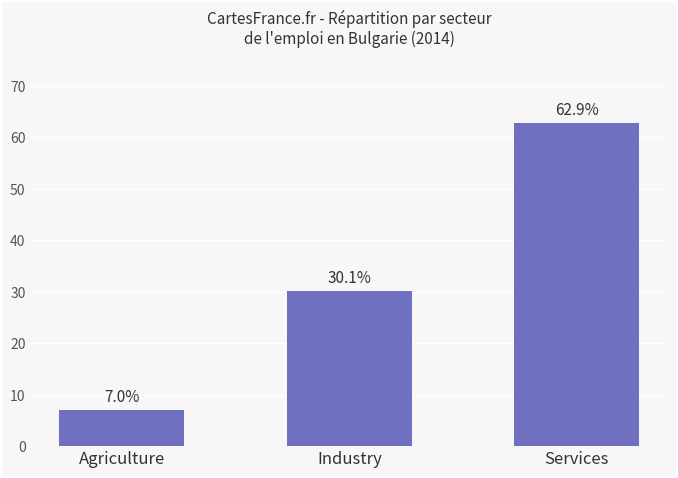

At which category does the chart reach its minimum across all series?

Agriculture